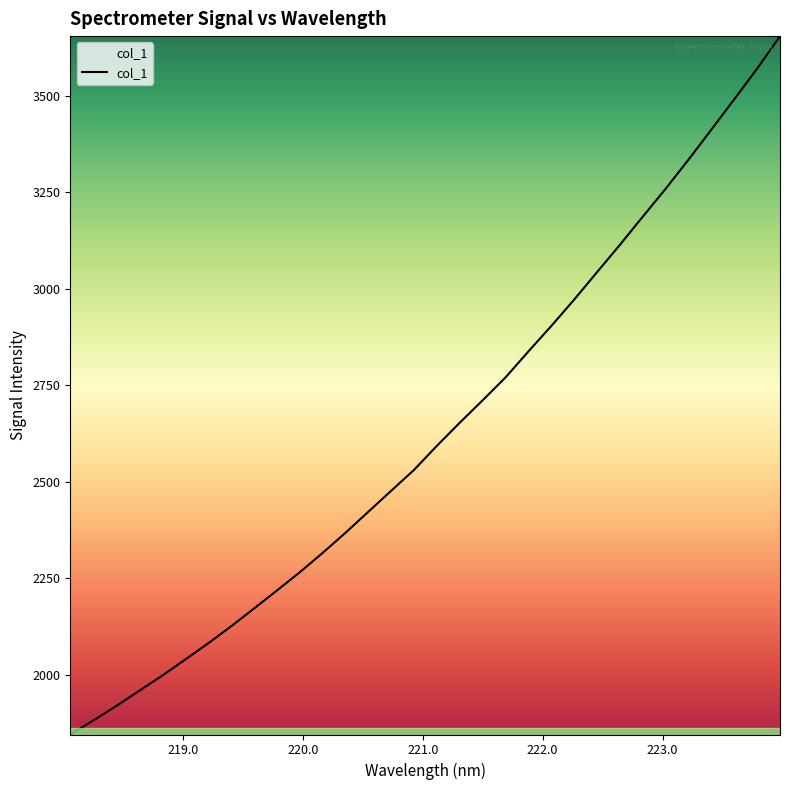

What is the difference between the maximum and minimum values?

1810.9